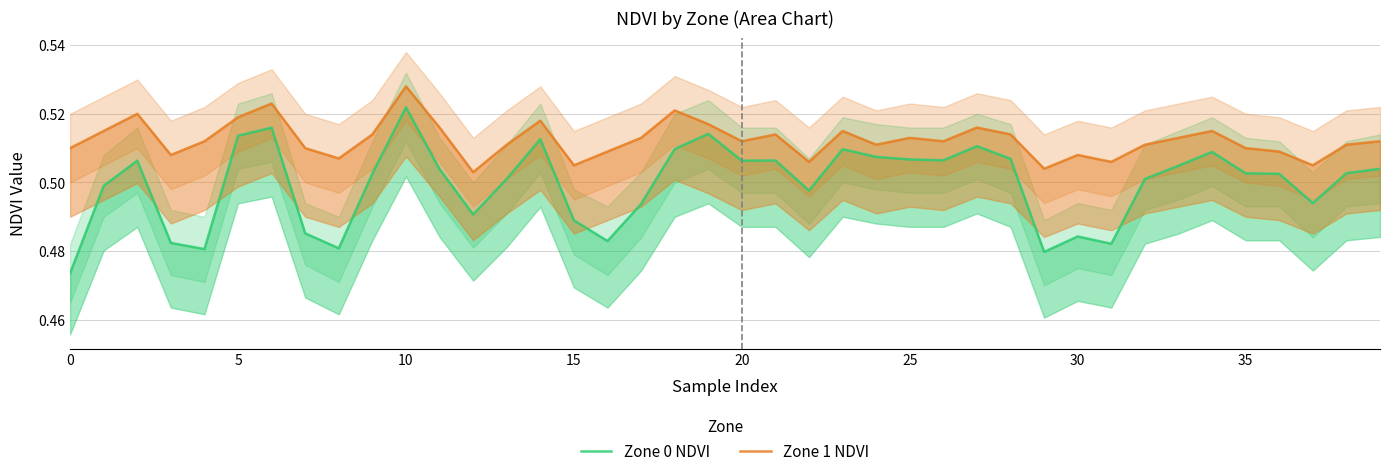

At which label is Zone 1 NDVI closest to 0?

12